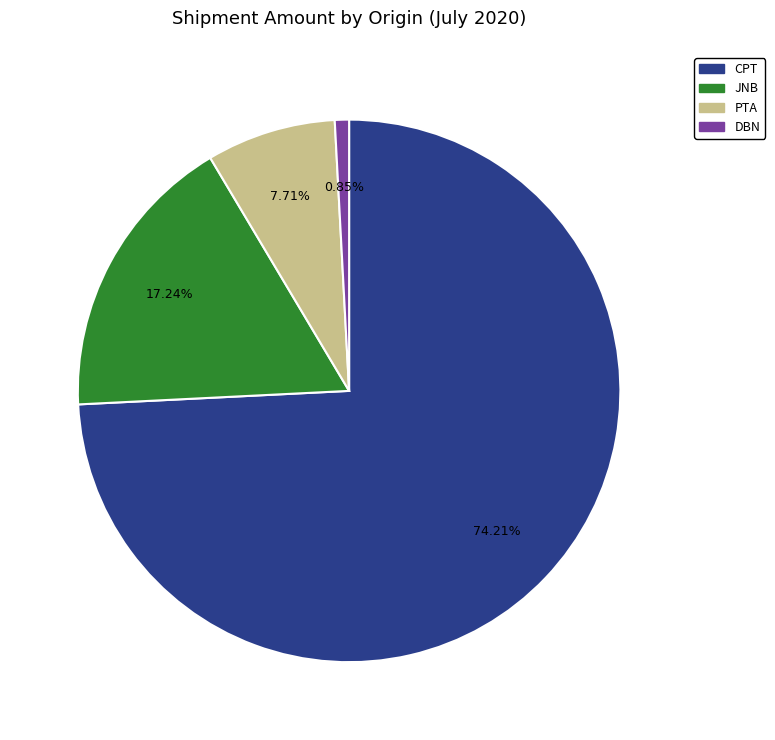

To the nearest percent, what portion does JNB represent?

17%